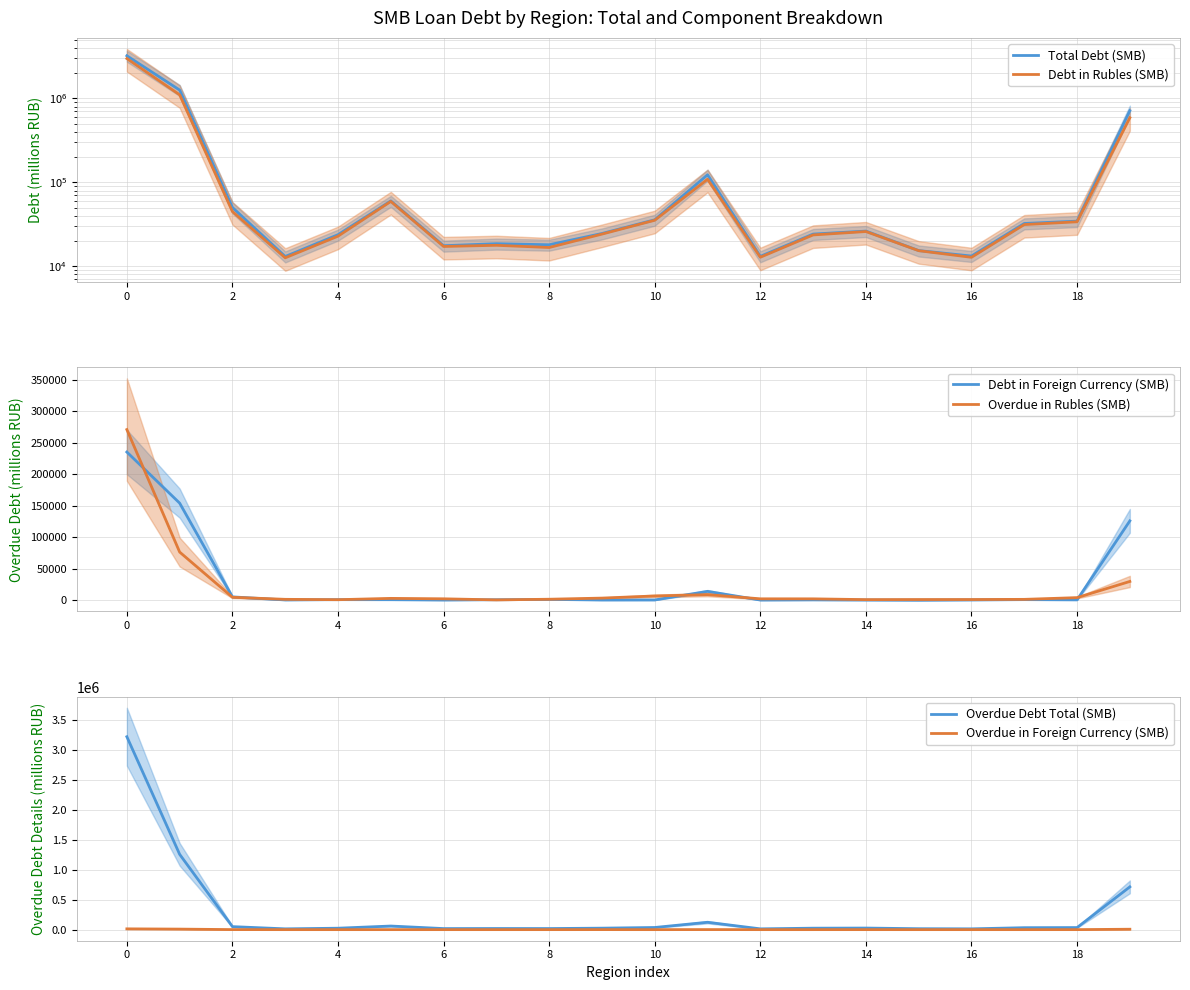

What is the total value across all series at 6?

40699